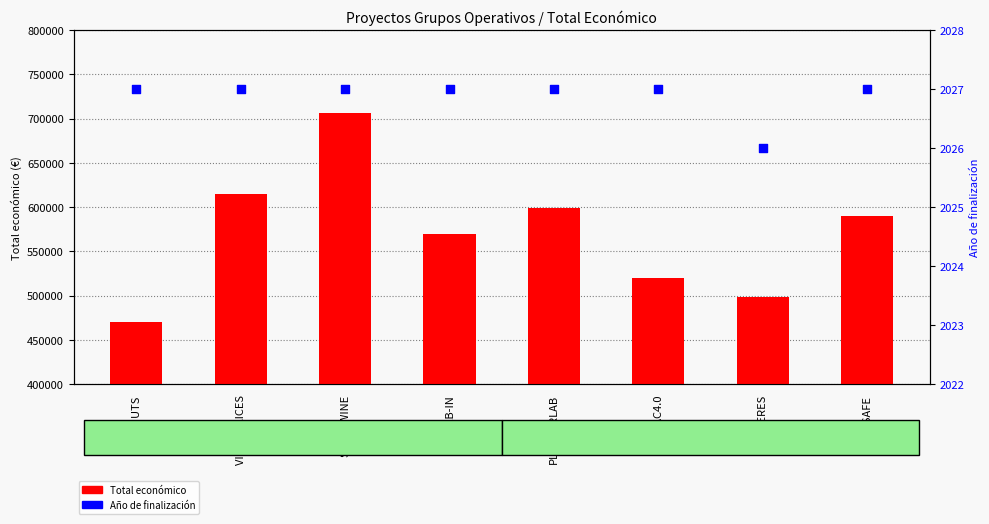

Which series contains the lowest Y value?

Año de finalización